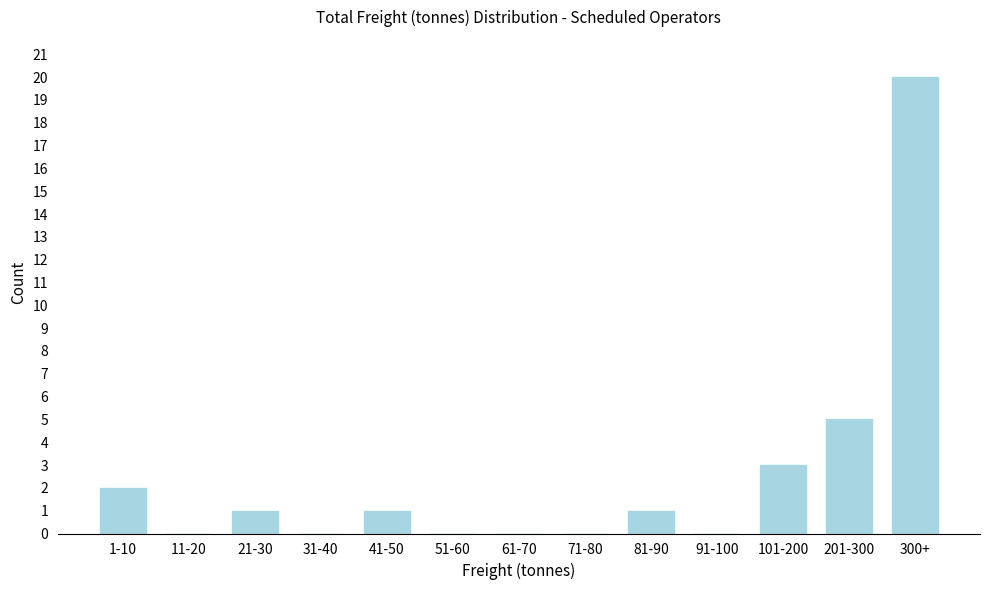

Reading left to right, extract all data points from this chart.

1-10=2	11-20=0	21-30=1	31-40=0	41-50=1	51-60=0	61-70=0	71-80=0	81-90=1	91-100=0	101-200=3	201-300=5	300+=20